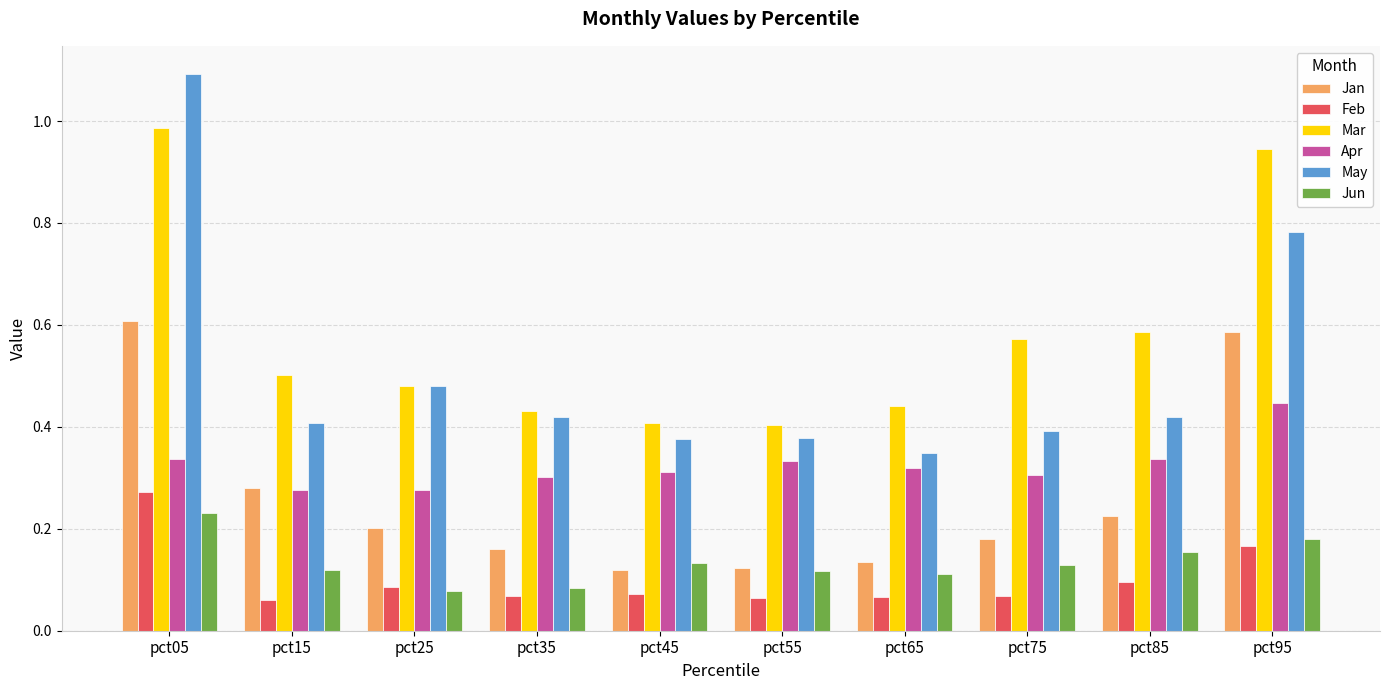

How many May values are between 0 and 1?

9